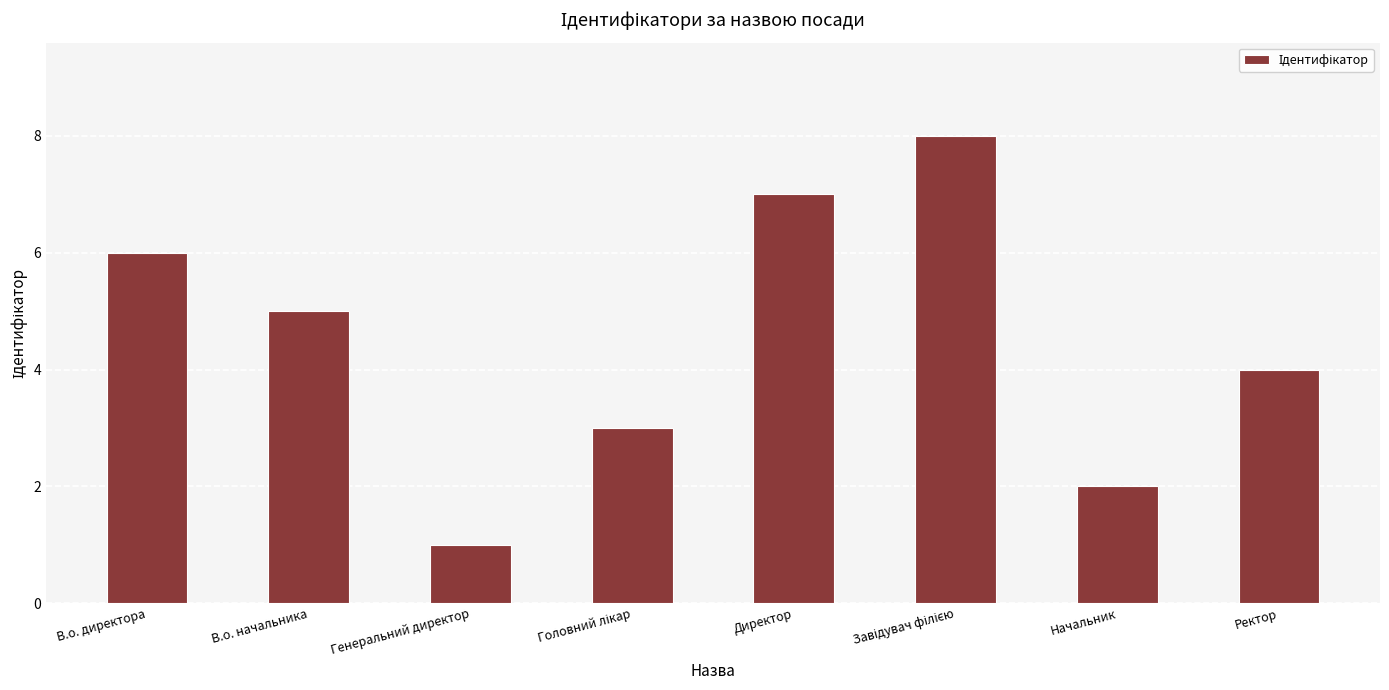

What is the ratio of the value at Начальник to the value at Генеральний директор?

2.0